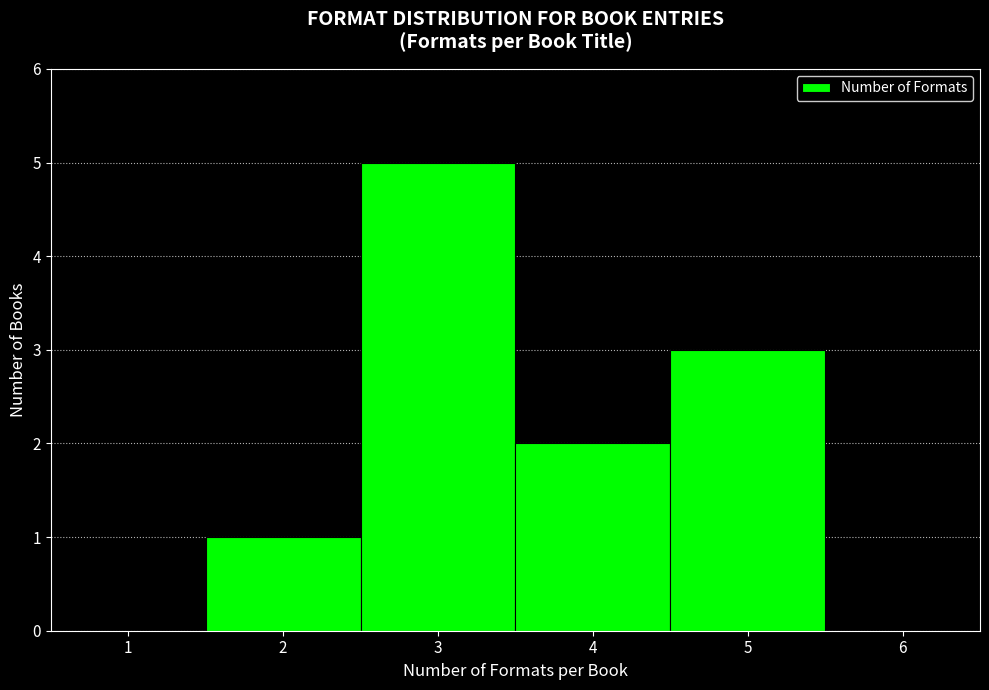

Reading left to right, list every bar in this chart as the range it spans on the x-axis followed by its height. The values are not printed on the chart, so give them approximately, as read against the axis.

0.5 to 1.5: 0
1.5 to 2.5: 1
2.5 to 3.5: 5
3.5 to 4.5: 2
4.5 to 5.5: 3
5.5 to 6.5: 0